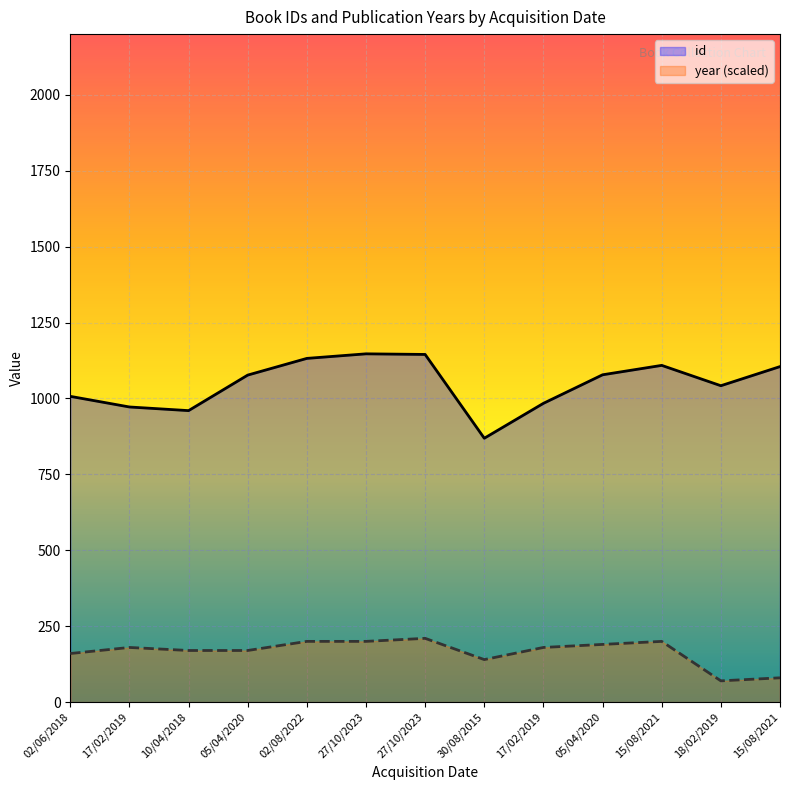

Does the chart display data point markers on the line(s)?

No